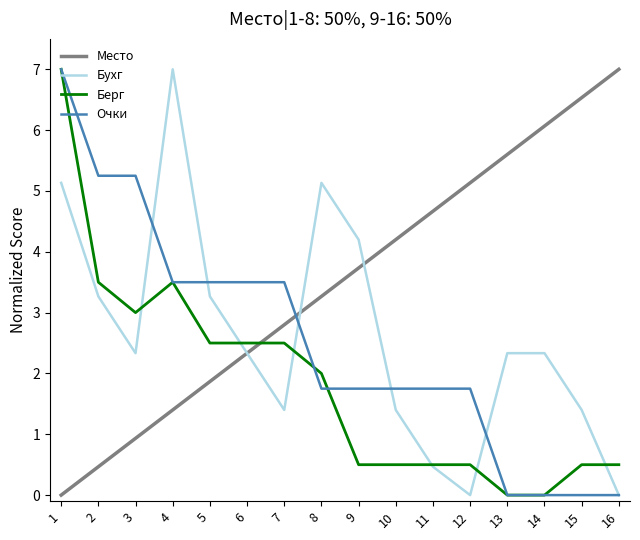

Is the value of Очки at 4 greater than the value of Берг at 9?

Yes